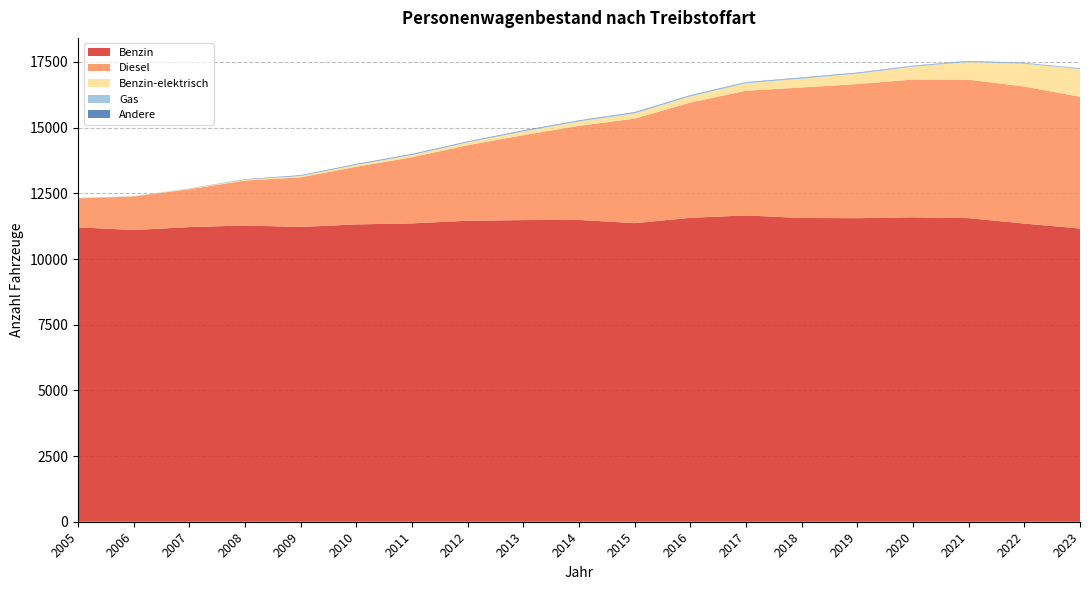

Reading right to left, extract all data points from this chart.

Benzin: 11160	11350	11556	11589	11554	11562	11660	11569	11366	11488	11482	11457	11357	11318	11219	11276	11216	11104	11207
Diesel: 5015	5216	5271	5242	5107	4969	4747	4387	3980	3582	3234	2875	2516	2196	1891	1711	1441	1279	1101
Benzin-elektrisch: 1052	865	669	487	389	329	281	230	193	161	135	102	82	67	47	35	17	8	3
Gas: 25	28	31	29	30	34	30	33	33	31	29	24	22	17	13	4	4	2	2
Andere: 10	10	13	14	17	17	16	18	20	17	20	19	21	21	20	13	6	1	7